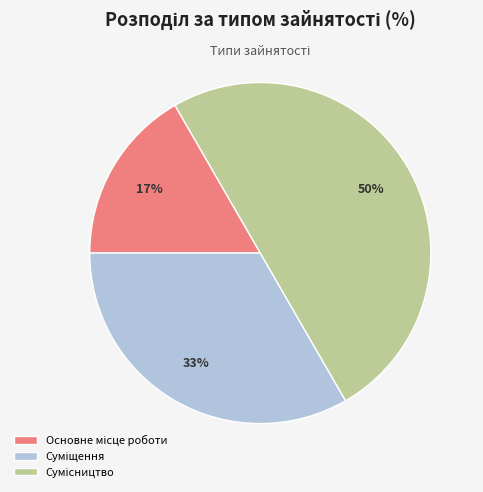

To the nearest percent, what is the average slice percentage?

33%